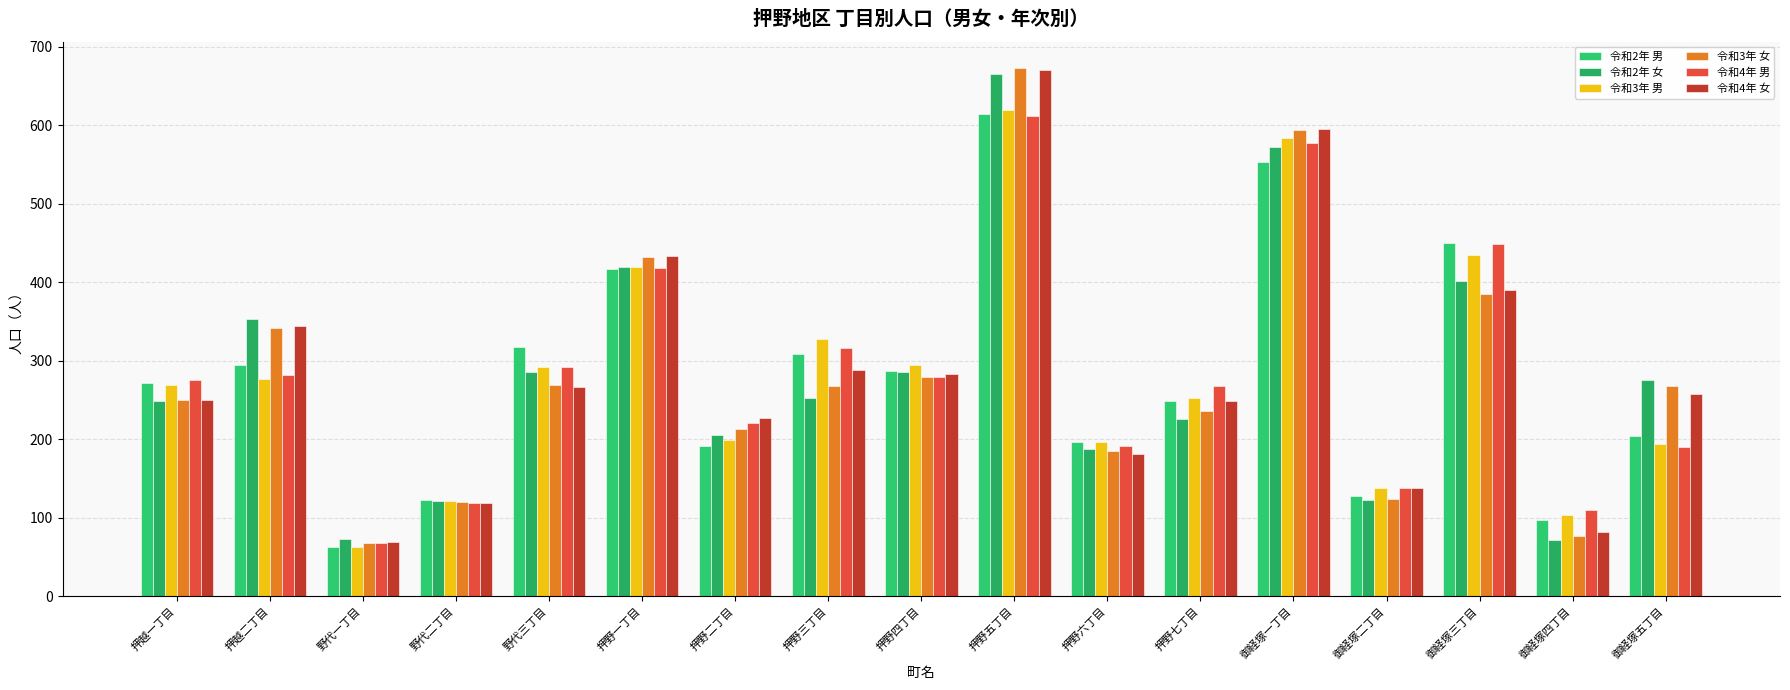

What position from the left is 押越一丁目?

1